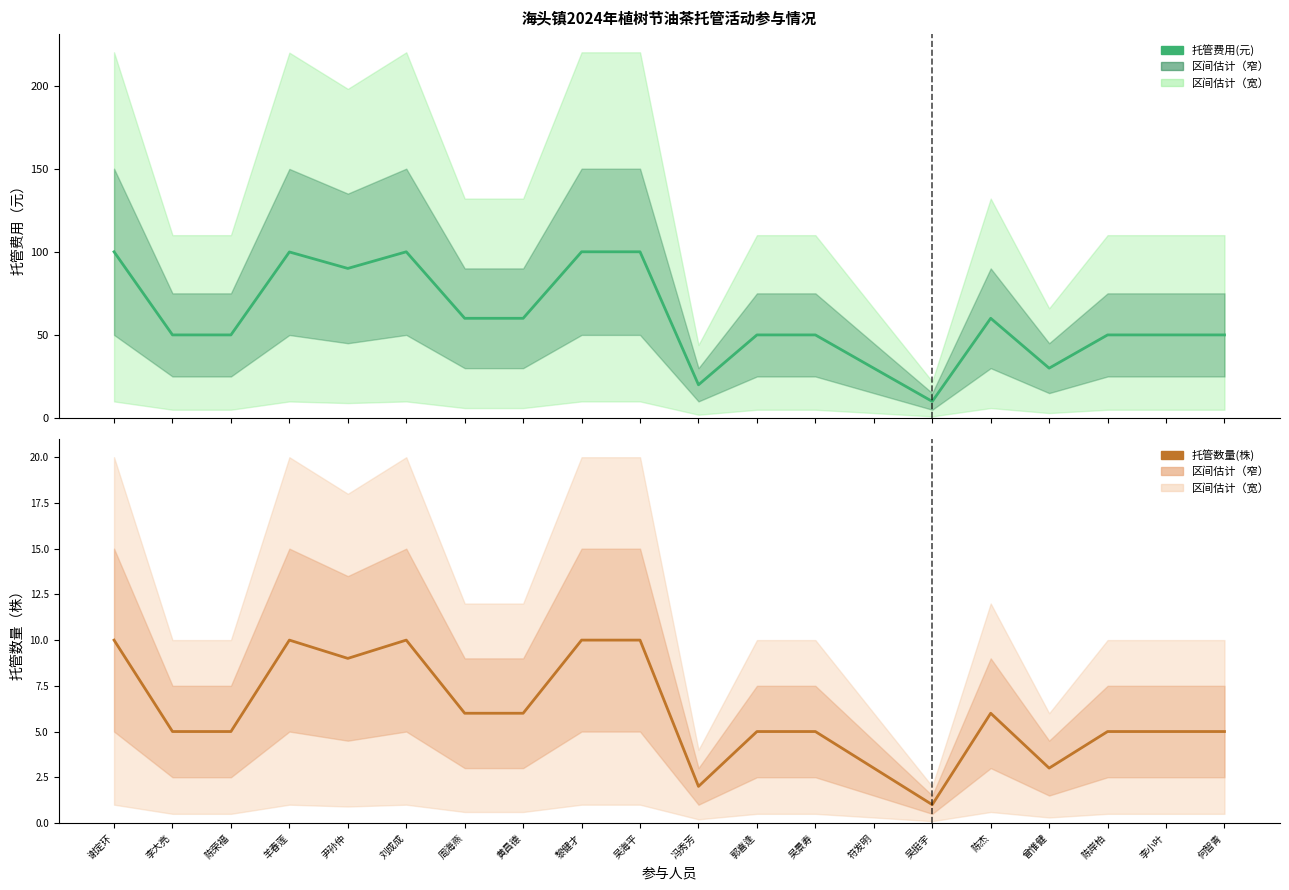

The value of 托管费用(元) at 黎健才 is 169.4. True or false?

False